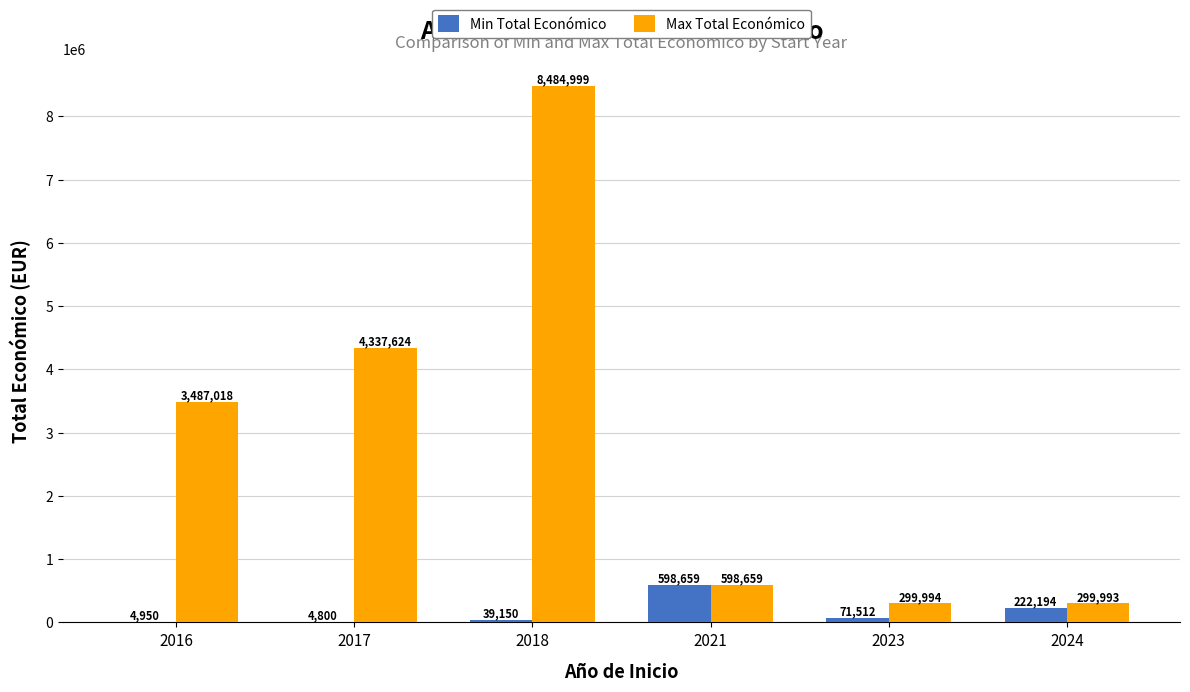

What is the sum of all Min Total Económico values?

941265